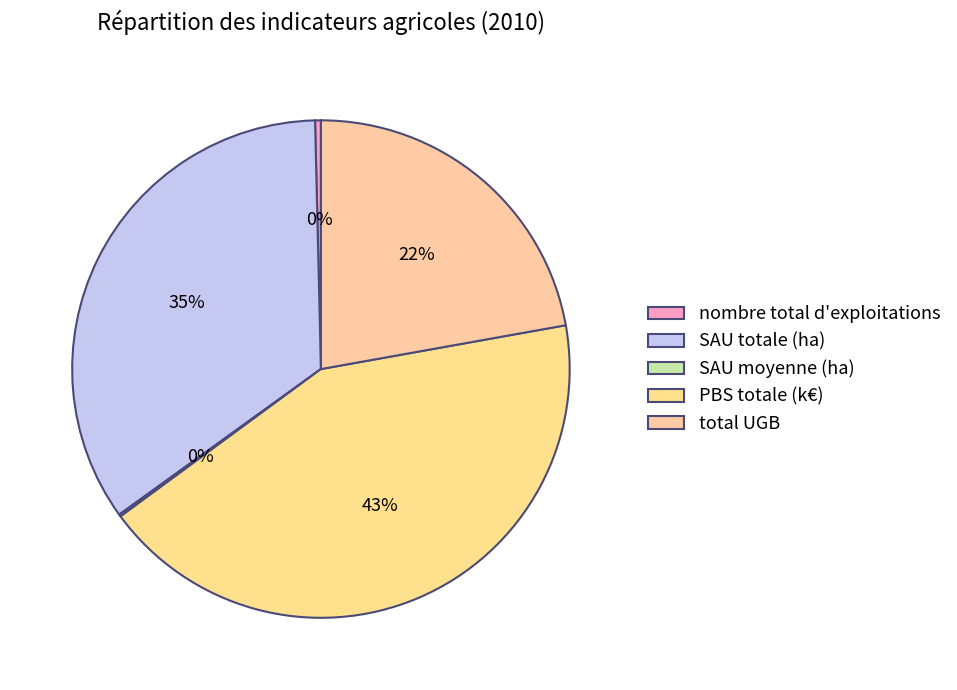

What is the largest slice in the pie chart?

PBS totale (k€)